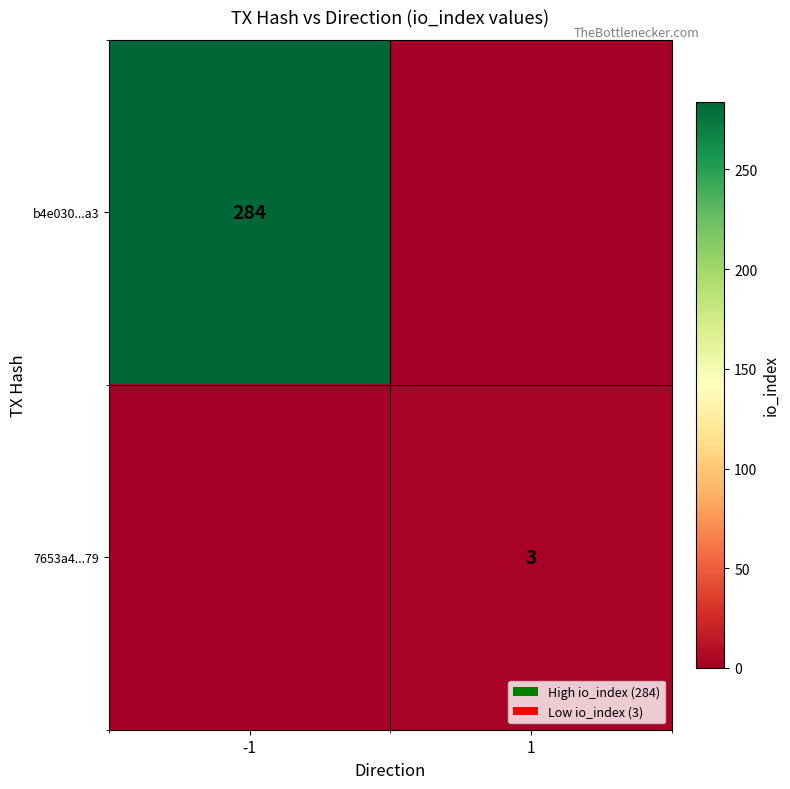

The b4e030...a3 series shows 284 at -1. True or false?

True